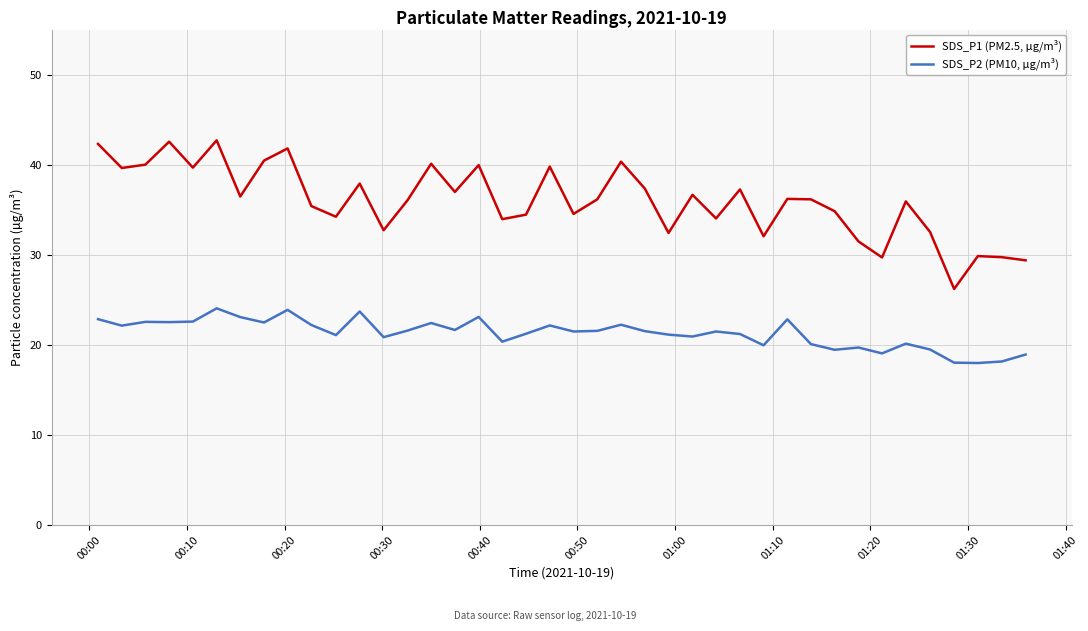

What is the maximum value for SDS_P1 (PM2.5, µg/m³)?

42.7